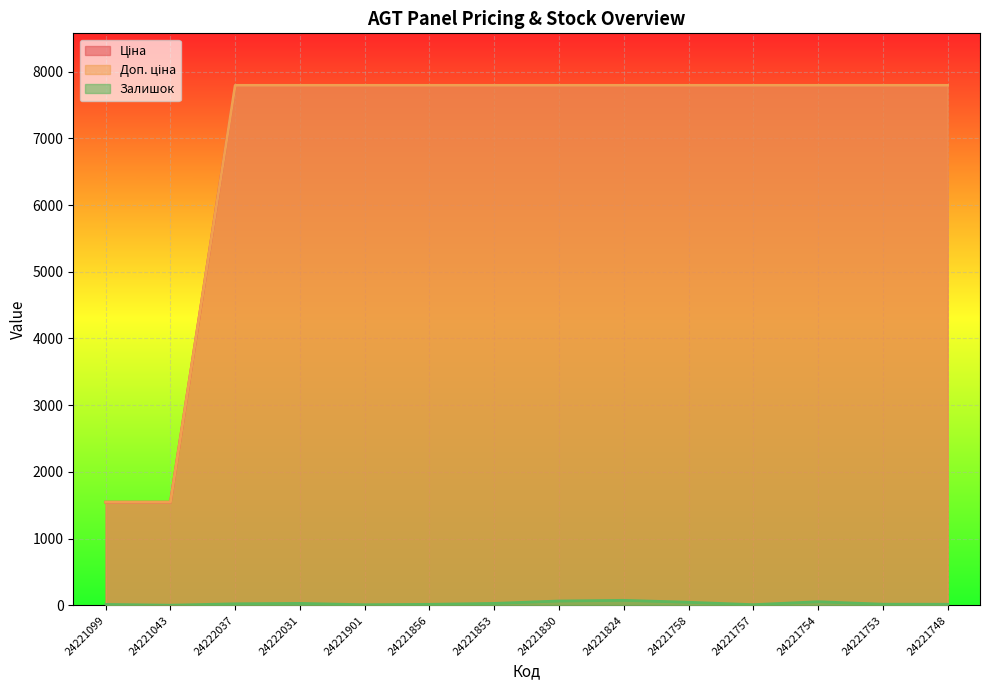

True or false: Ціна and Доп. ціна cross at least once.

False